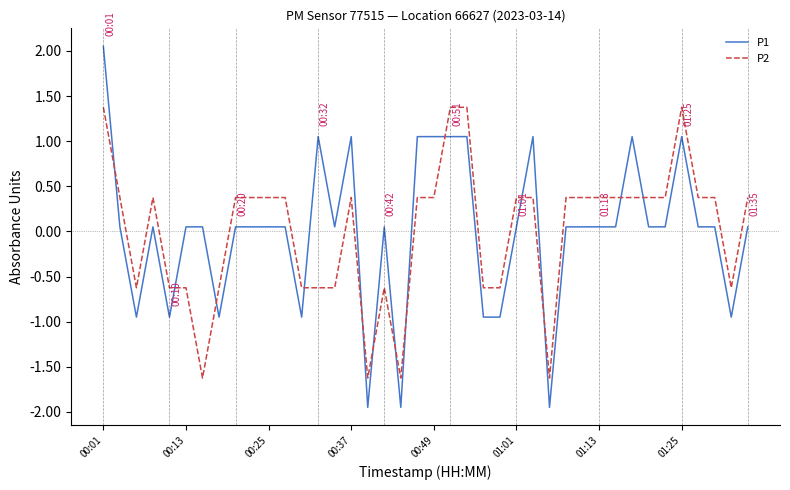

Rank the series by their maximum value, from lowest to highest.

P2, P1